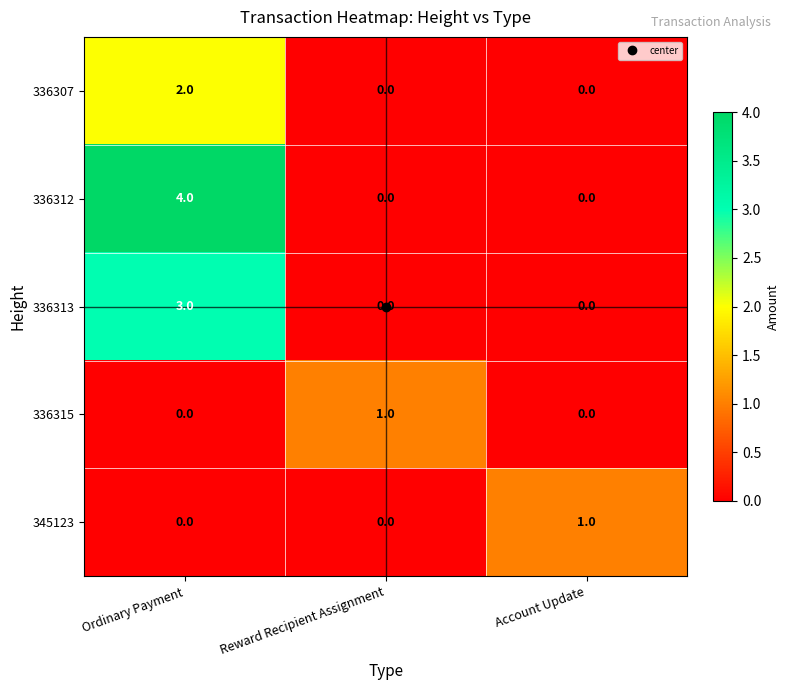

Is it true that 336315 equals 0 at Reward Recipient Assignment?

False